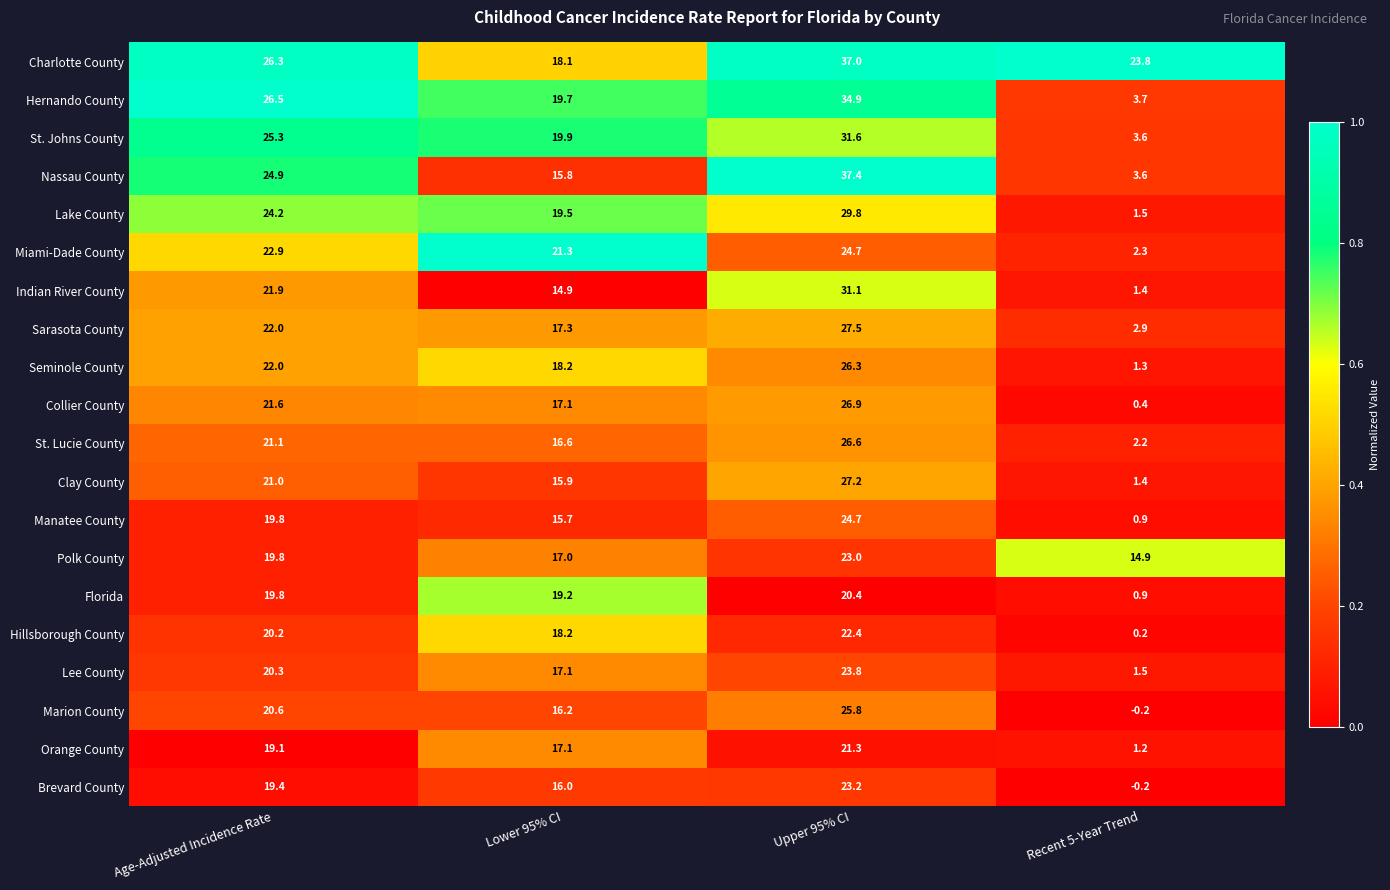

At which category is the sum across all series the highest?

Upper 95% CI